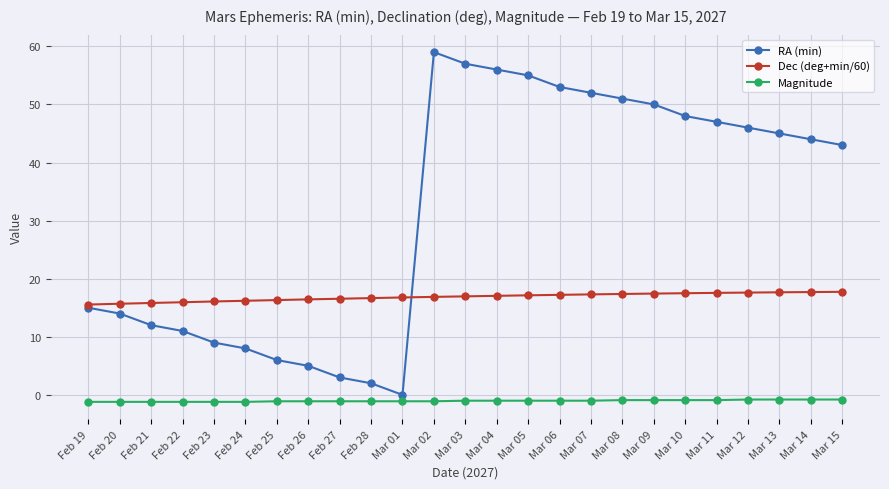

What position from the left is Feb 21?

3